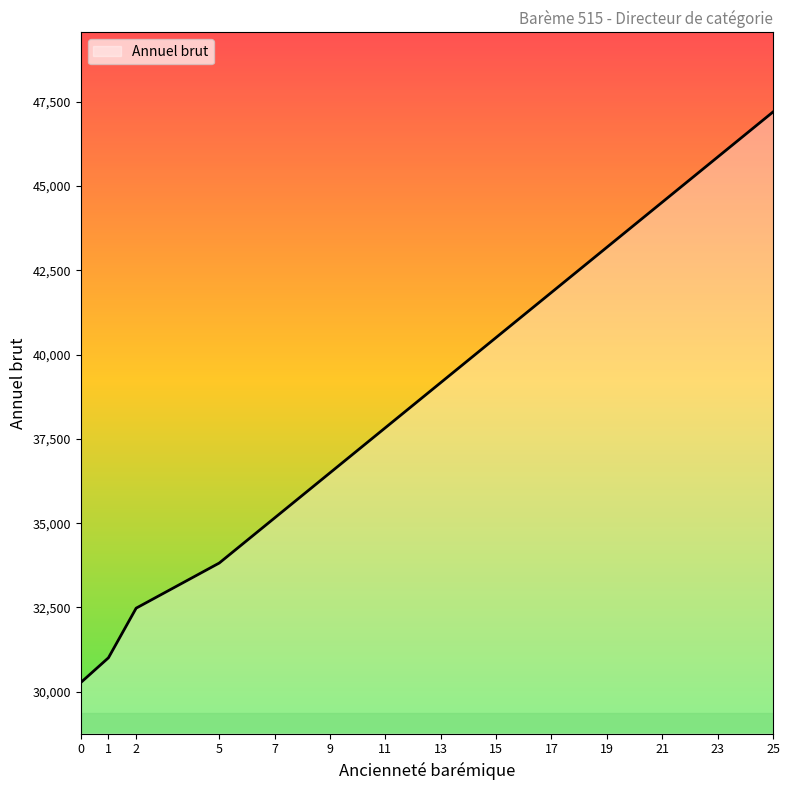

Rank the categories by value from highest to lowest.

25, 23, 21, 19, 17, 15, 13, 11, 9, 7, 5, 2, 1, 0